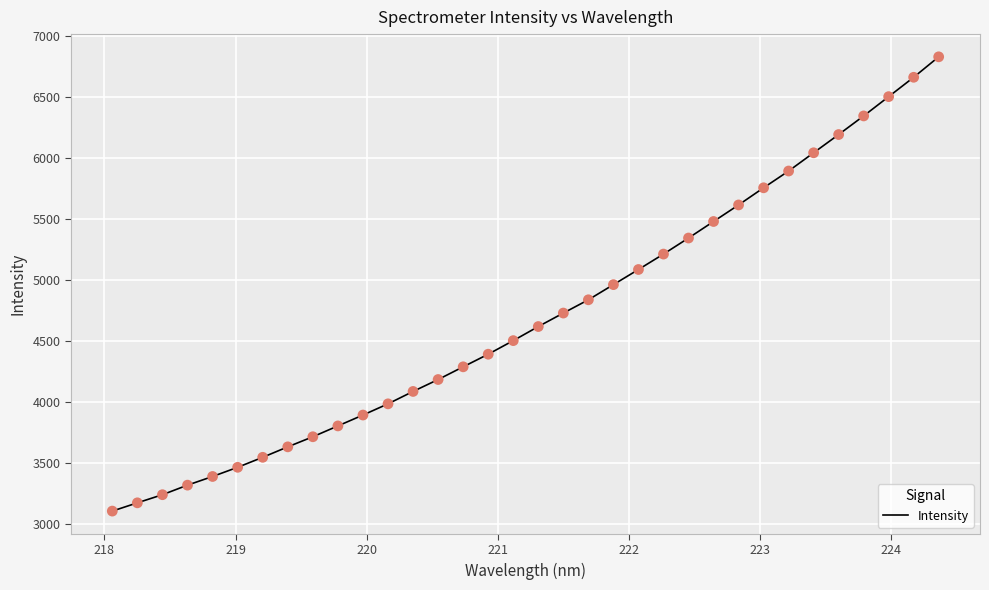

What is the minimum value shown in the chart?

3107.0